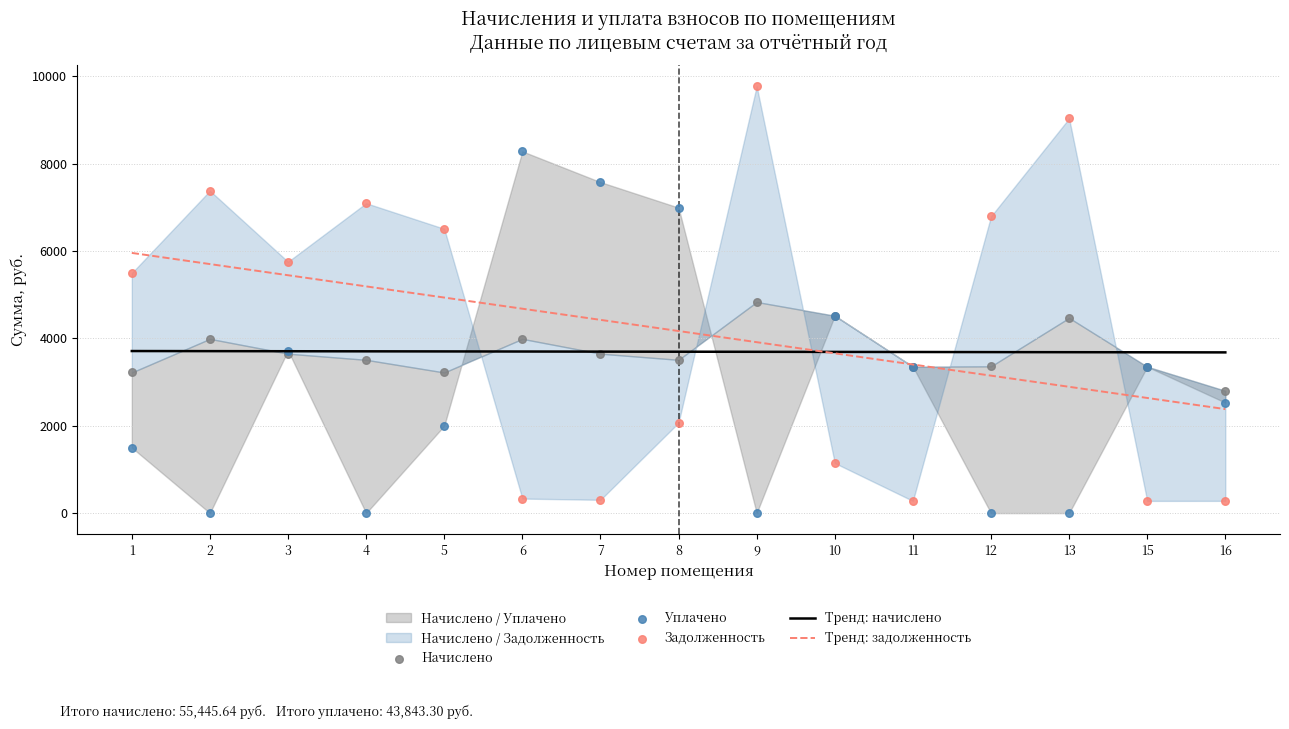

Which series has the largest Y range (max minus min)?

Задолженность